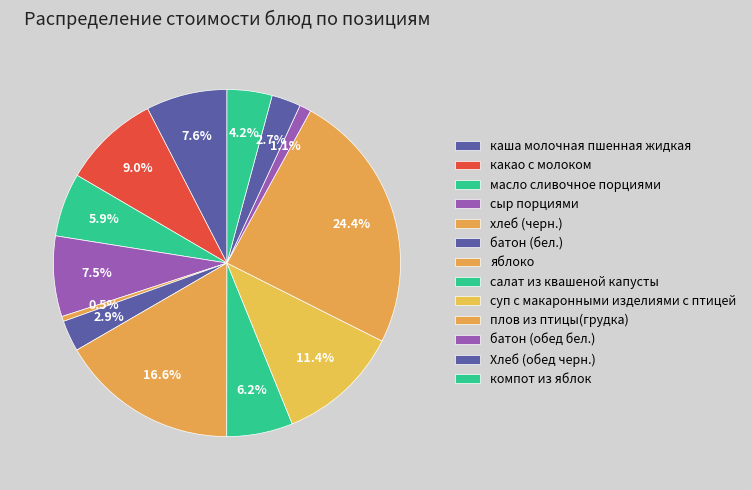

Count the number of slices in the pie.

13